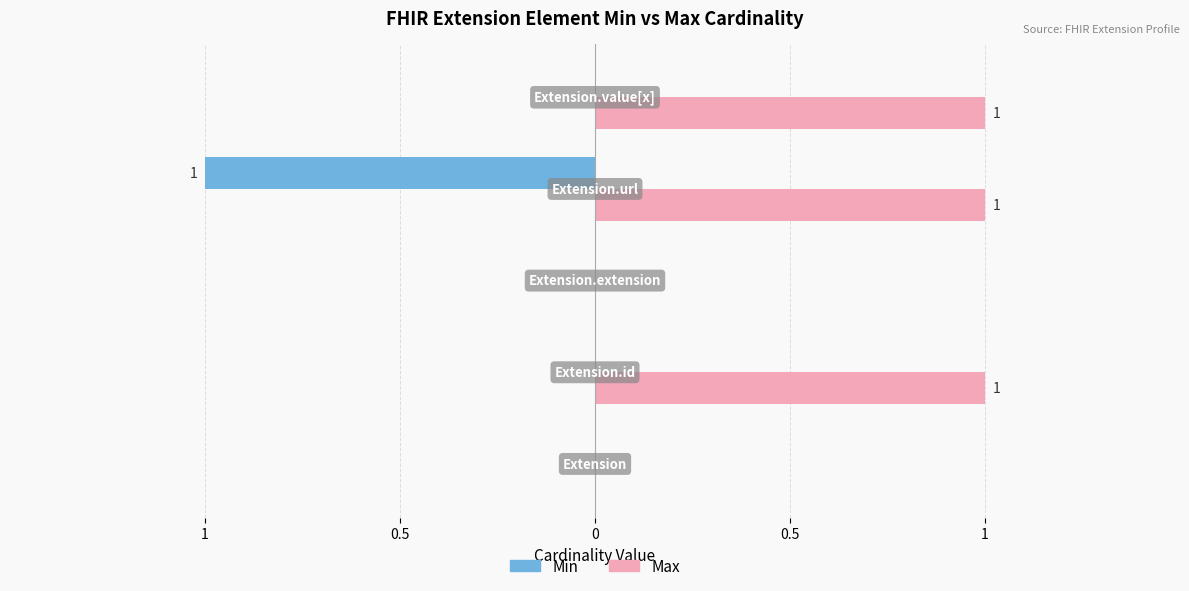

What are all the series names shown in the legend?

Min, Max